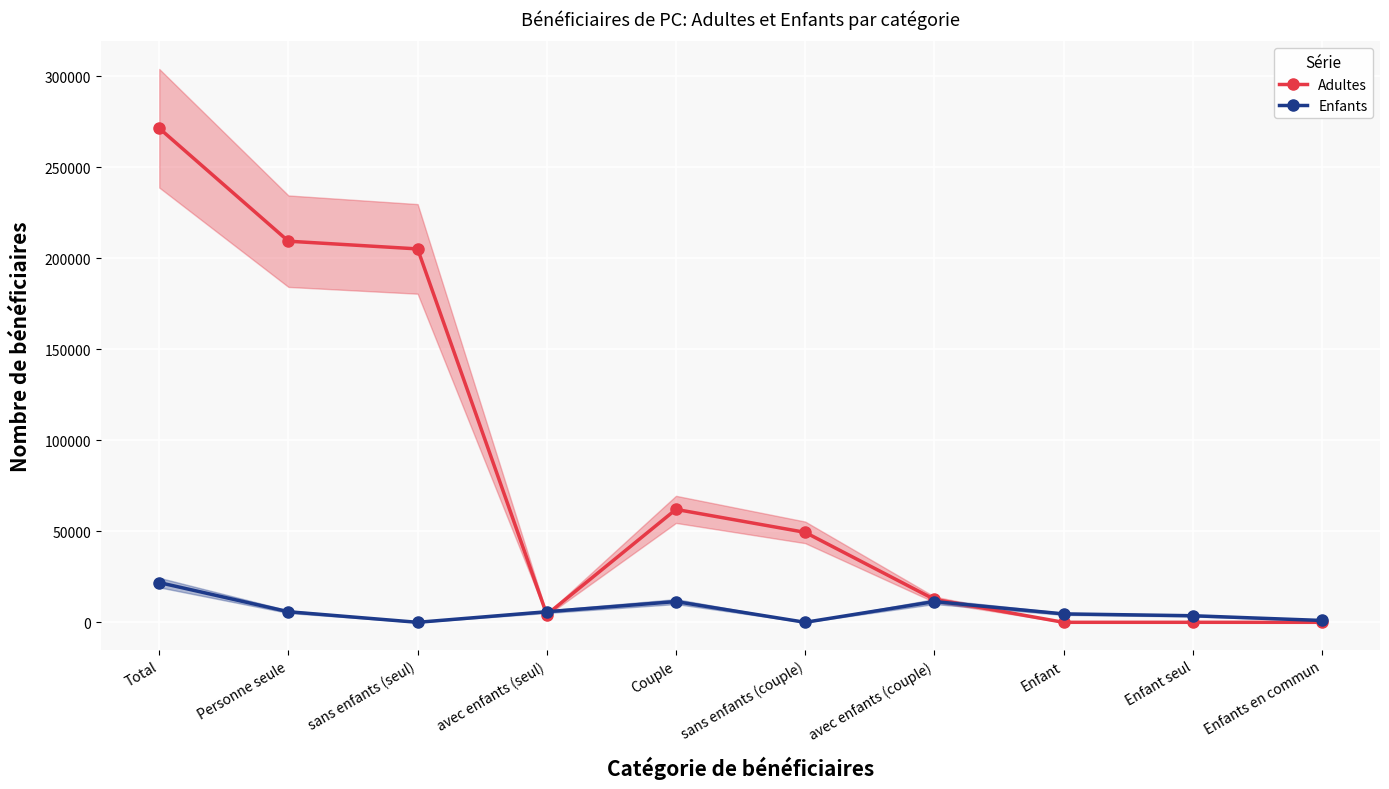

At how many categories does at least one series exceed 219927?

1